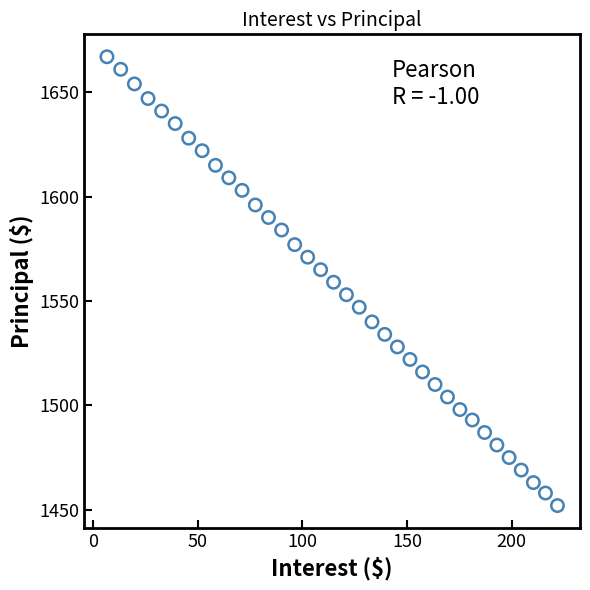

What is the range of Y values (max minus min)?

215